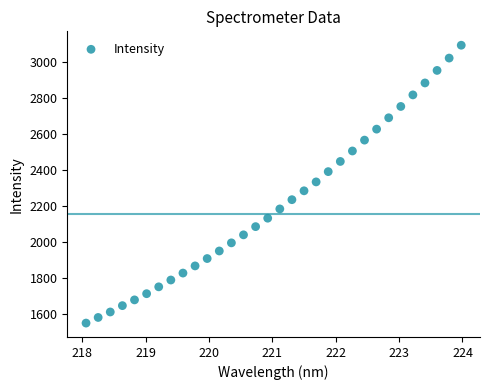

What is the range of X values (max minus min)?

5.9